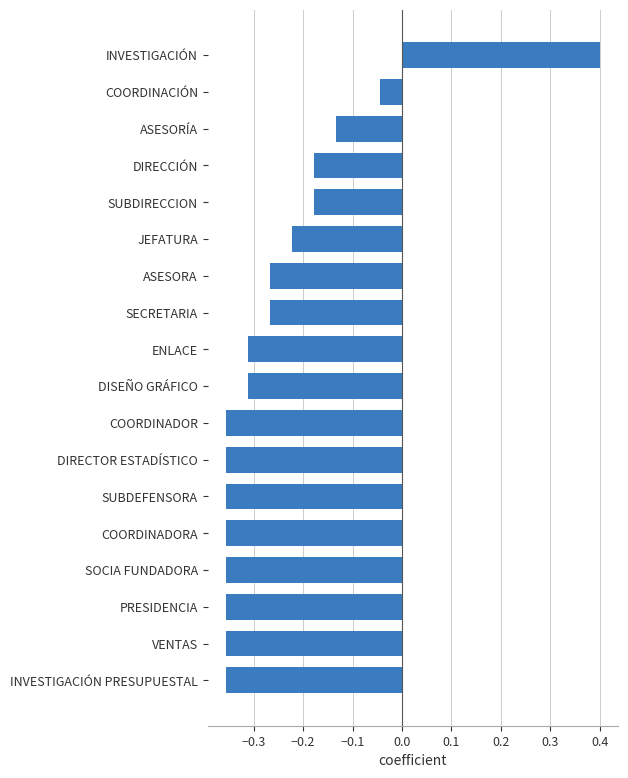

Does the chart contain any negative values?

Yes